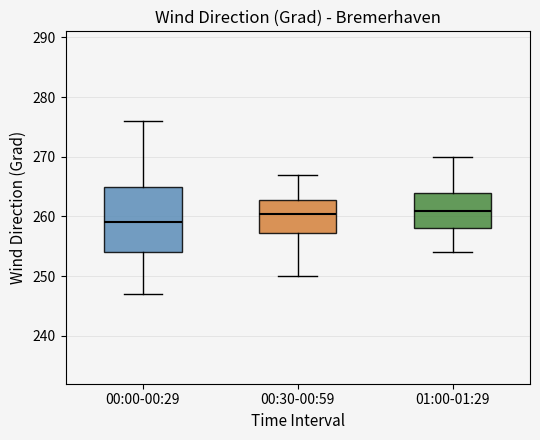

Reading left to right, transcribe this box plot: for each box, give where its median line is, the range the box spans, and where its two whiskers end, as read against the y-axis. The values are not printed on the chart, so give them approximately, as read against the axis.

00:00-00:29: median 259, box 254 to 265, whiskers 247 to 276
00:30-00:59: median 261, box 257 to 263, whiskers 250 to 267
01:00-01:29: median 261, box 258 to 264, whiskers 254 to 270